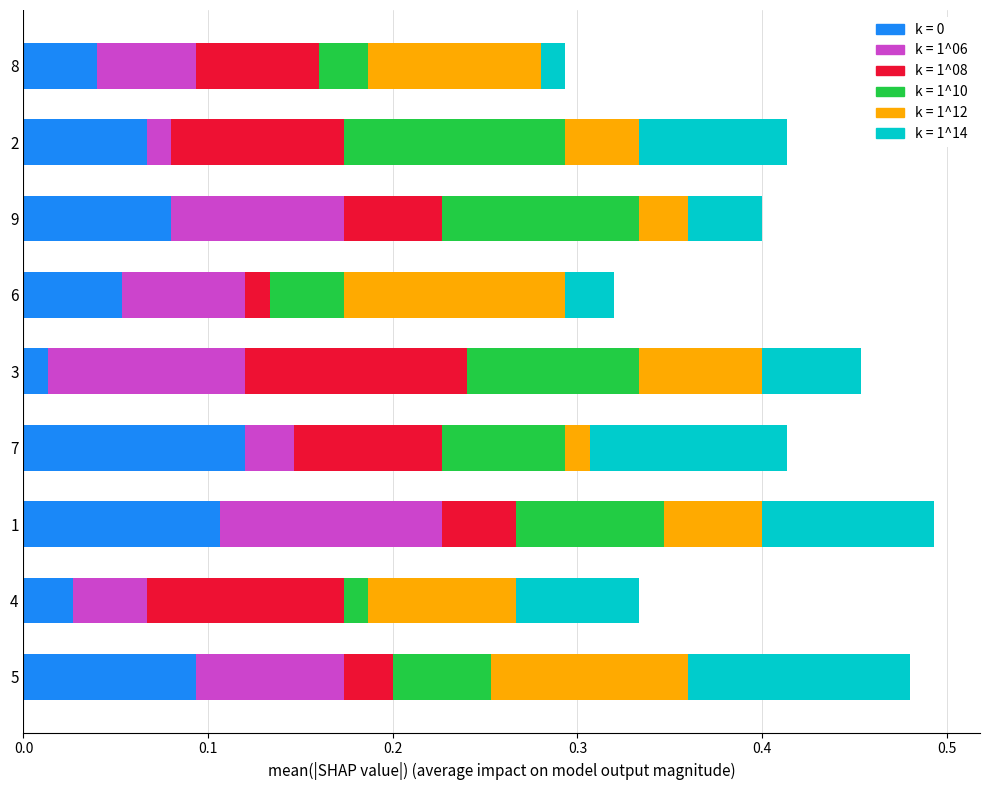

What is the total value across all series at 5?

0.5